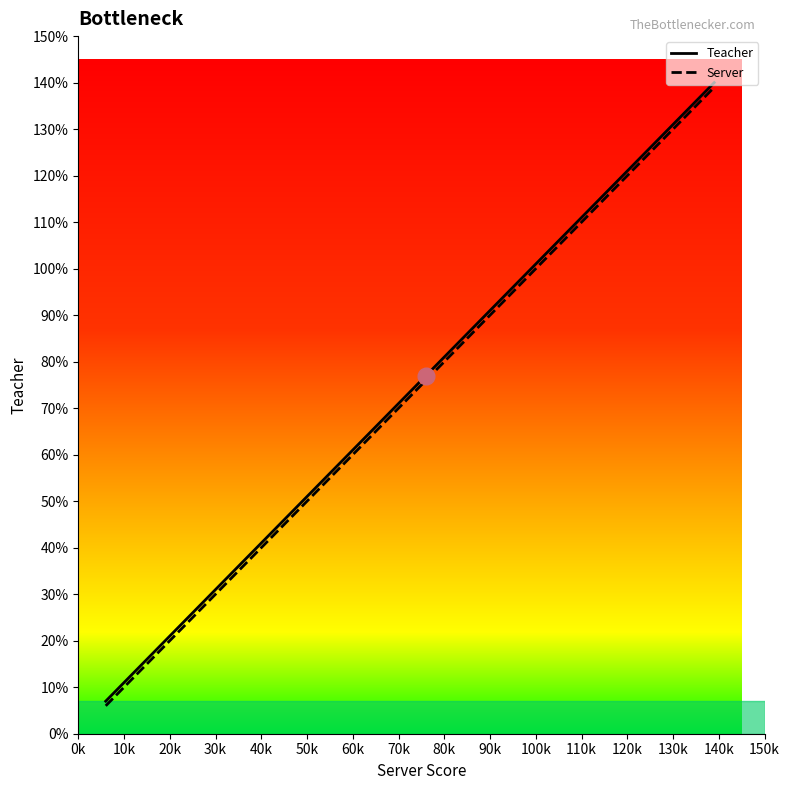

What is the highest value of the Server series?

139